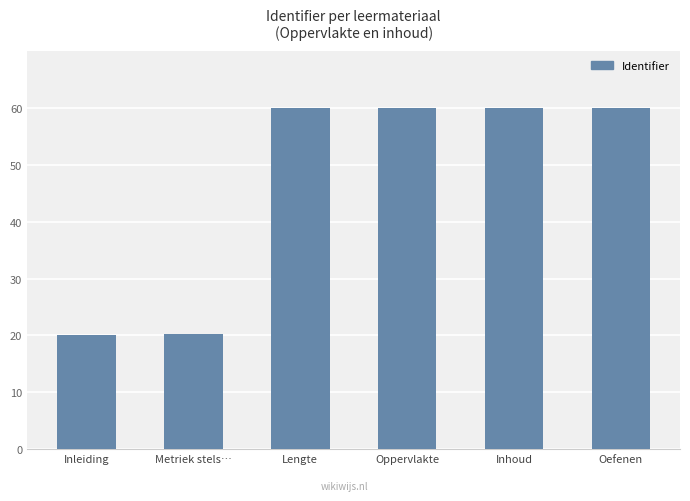

What is the greatest value displayed?

60.0